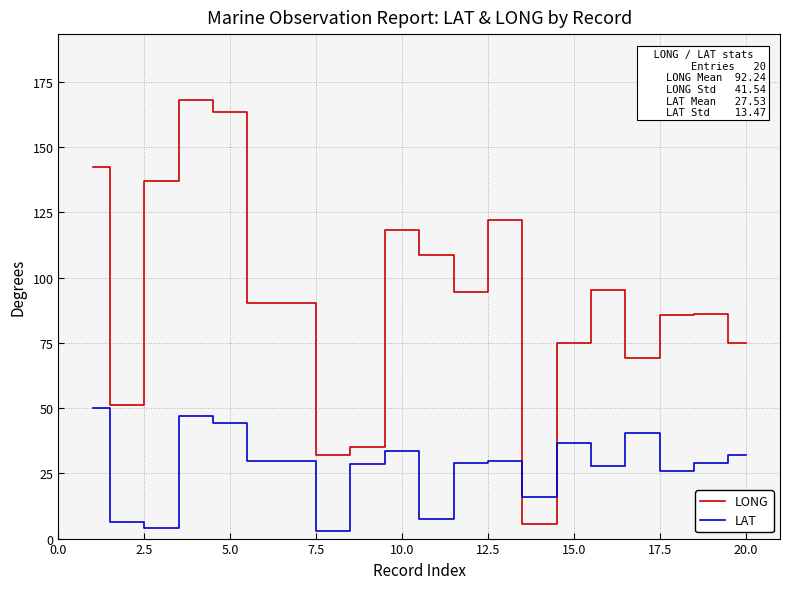

Which series ends up on top after the final intersection of LAT and LONG?

LONG